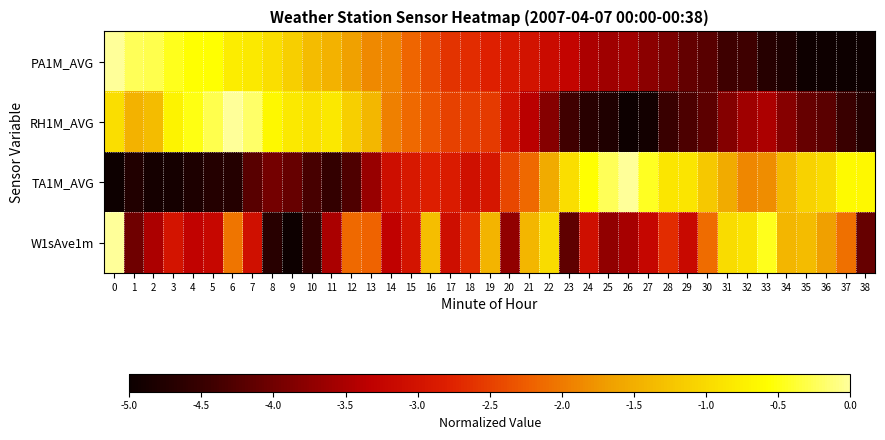

Reading left to right, what are all the values shown in this chart?

PA1M_AVG: 0=0.0	1=-0.2	2=-0.3	3=-0.5	4=-0.6	5=-0.6	6=-0.8	7=-0.8	8=-1.0	9=-1.1	10=-1.3	11=-1.4	12=-1.6	13=-1.9	14=-1.9	15=-2.2	16=-2.4	17=-2.6	18=-2.7	19=-2.8	20=-2.9	21=-3.0	22=-3.1	23=-3.2	24=-3.5	25=-3.6	26=-3.6	27=-3.8	28=-3.9	29=-4.1	30=-4.2	31=-4.4	32=-4.4	33=-4.7	34=-4.8	35=-5.0	36=-5.0	37=-5.0	38=-5.0
RH1M_AVG: 0=-1.0	1=-1.5	2=-1.3	3=-0.7	4=-0.5	5=-0.3	6=0.0	7=-0.2	8=-0.6	9=-0.8	10=-0.9	11=-0.8	12=-1.1	13=-1.4	14=-1.9	15=-2.1	16=-2.3	17=-2.5	18=-2.5	19=-2.6	20=-3.0	21=-3.4	22=-3.8	23=-4.4	24=-4.7	25=-4.8	26=-5.0	27=-4.9	28=-4.5	29=-4.3	30=-4.2	31=-3.8	32=-3.6	33=-3.5	34=-3.8	35=-4.1	36=-4.2	37=-4.5	38=-4.7
TA1M_AVG: 0=-5.0	1=-4.7	2=-4.9	3=-4.9	4=-4.8	5=-4.7	6=-4.7	7=-4.2	8=-4.0	9=-4.1	10=-4.4	11=-4.5	12=-4.3	13=-3.7	14=-3.1	15=-2.9	16=-2.8	17=-2.9	18=-3.0	19=-2.9	20=-2.4	21=-2.1	22=-1.5	23=-1.0	24=-0.6	25=-0.3	26=0.0	27=-0.4	28=-0.8	29=-0.9	30=-1.2	31=-1.5	32=-1.9	33=-1.8	34=-1.4	35=-1.1	36=-1.0	37=-0.6	38=-0.6
W1sAve1m: 0=0.0	1=-4.0	2=-3.5	3=-3.0	4=-3.3	5=-3.2	6=-2.0	7=-3.0	8=-4.7	9=-5.0	10=-4.5	11=-3.5	12=-2.1	13=-2.2	14=-3.3	15=-3.0	16=-1.3	17=-3.1	18=-2.7	19=-1.4	20=-3.7	21=-1.4	22=-1.0	23=-4.1	24=-3.0	25=-3.7	26=-3.6	27=-3.2	28=-2.7	29=-3.2	30=-2.1	31=-1.0	32=-0.9	33=-0.5	34=-1.4	35=-1.3	36=-1.7	37=-2.1	38=-4.1